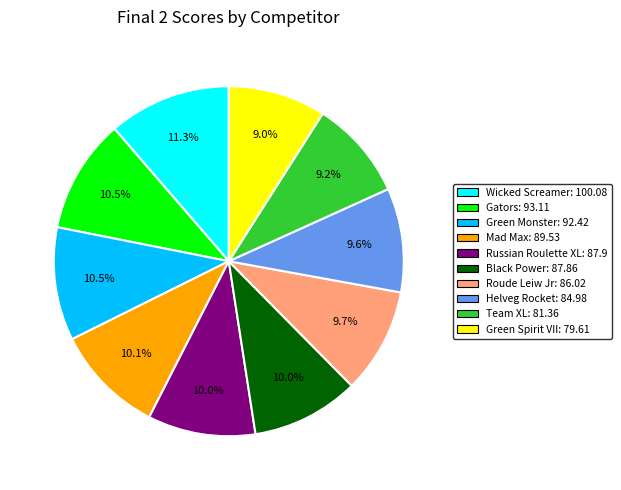

Is there any slice that represents more than half of the pie?

No